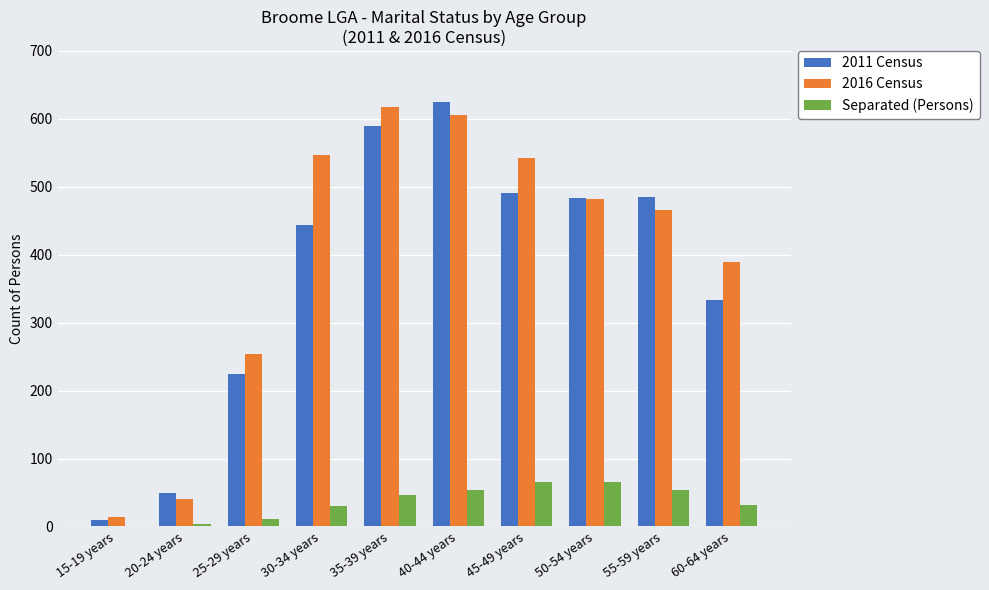

Is it true that 2011 Census equals 334 at 60-64 years?

True